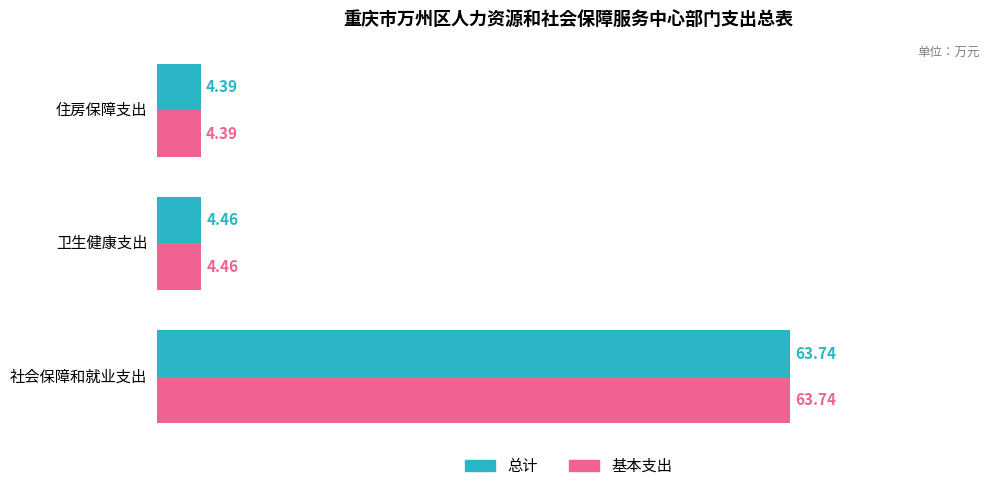

What is the sum of all 基本支出 values?

72.6